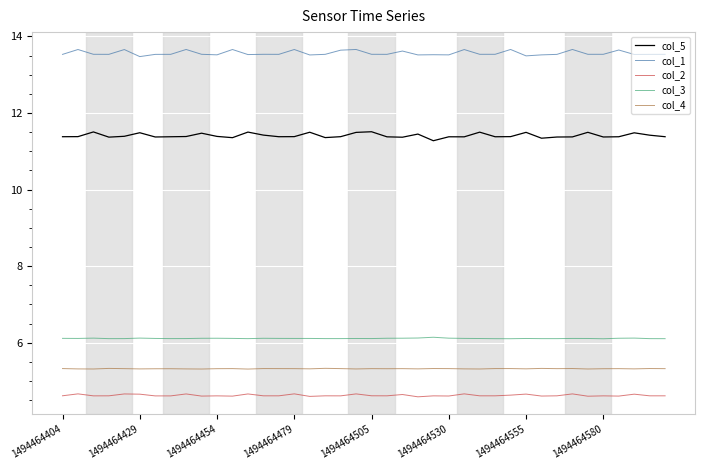

What is the greatest value displayed?

13.7